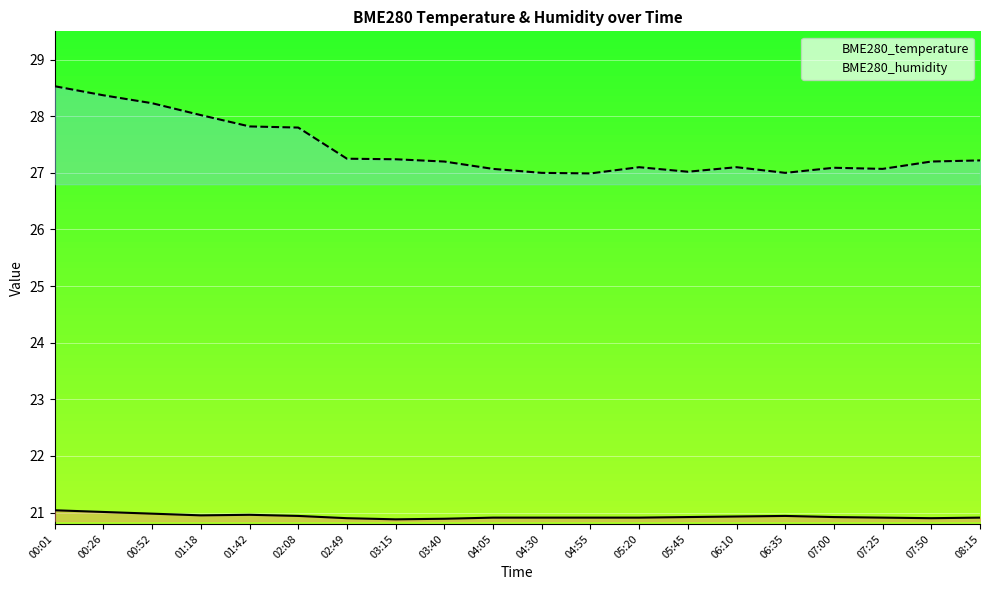

What is the spread (max minus min) of values at 04:55?

6.1